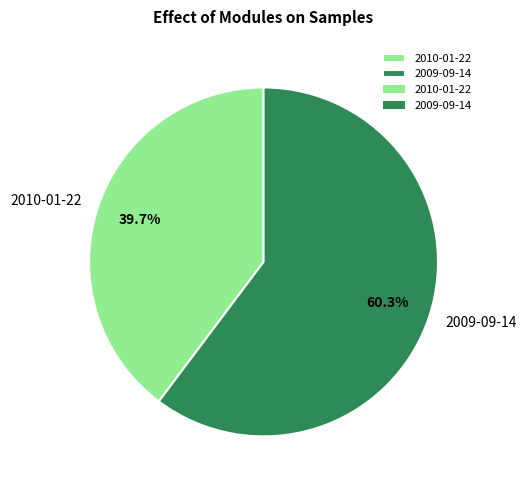

Which slice represents more than half of the pie?

2009-09-14